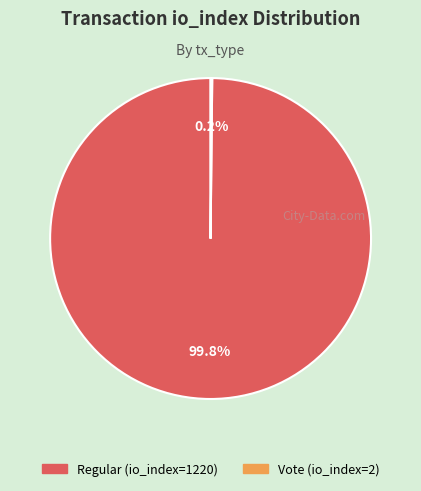

What percentage is NOT represented by Regular (io_index=1220)?

0.2%